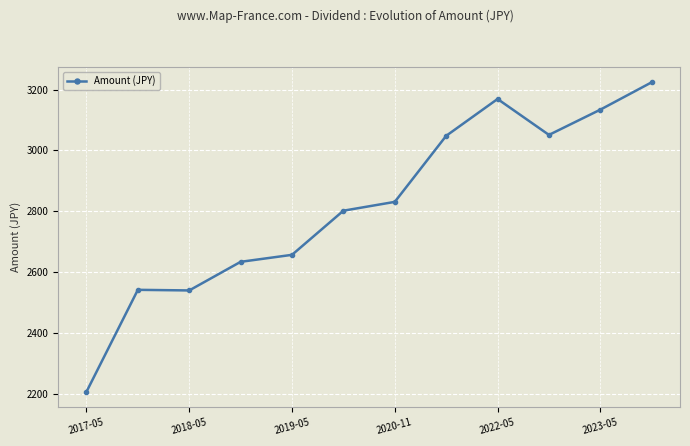

What is the difference between the maximum and minimum values?

1017